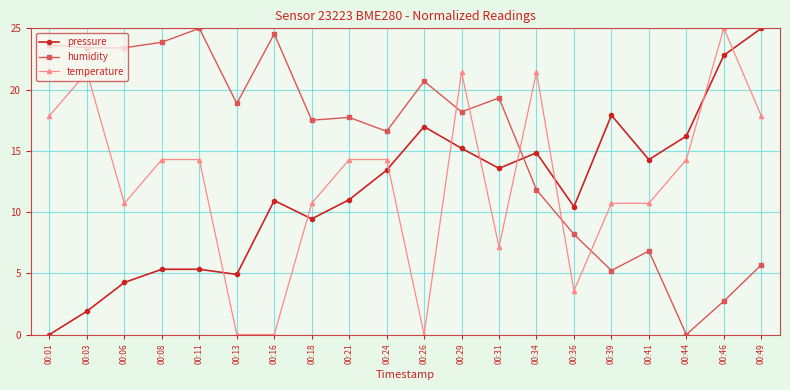

How many data points in pressure are above 13?

10